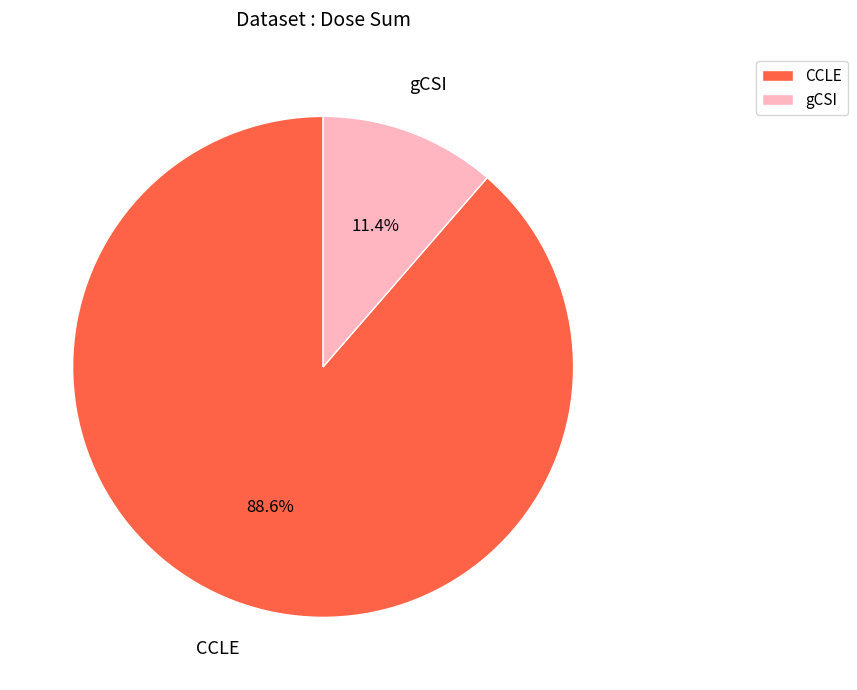

Count the number of slices in the pie.

2